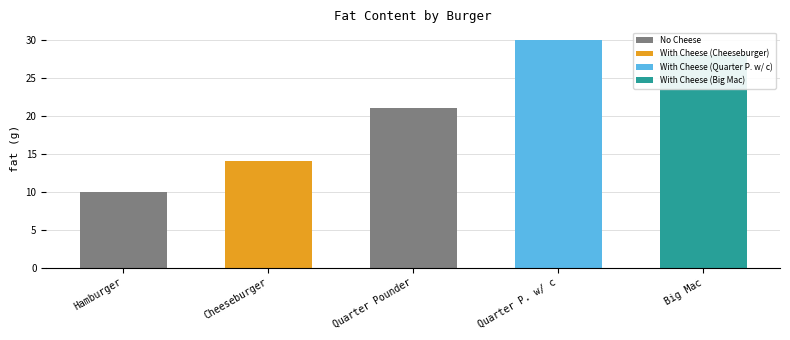

True or false: No Cheese has a value of 36 at Quarter Pounder.

False